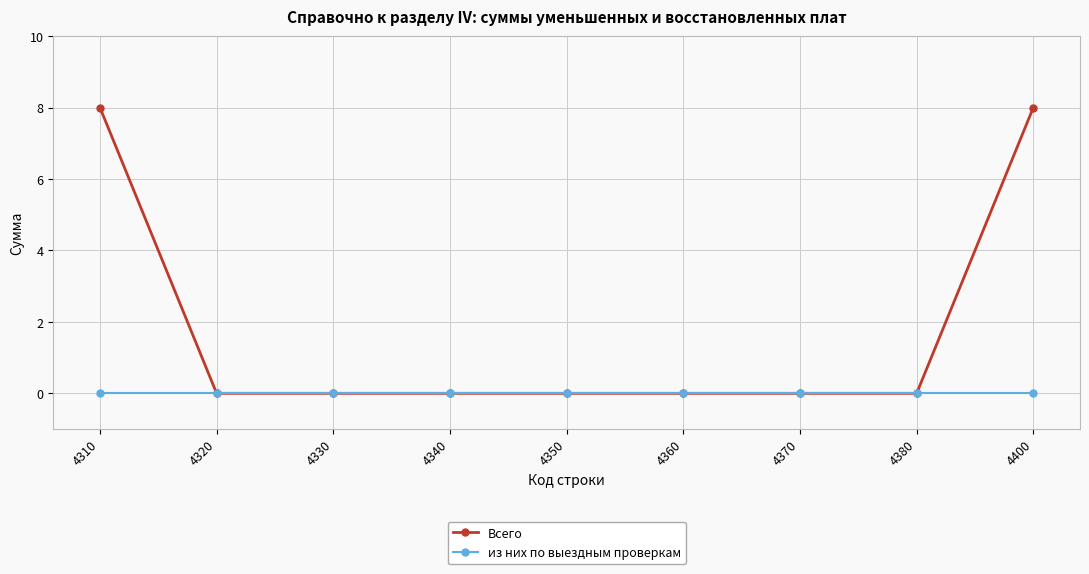

Which series has the largest total across all categories?

Всего